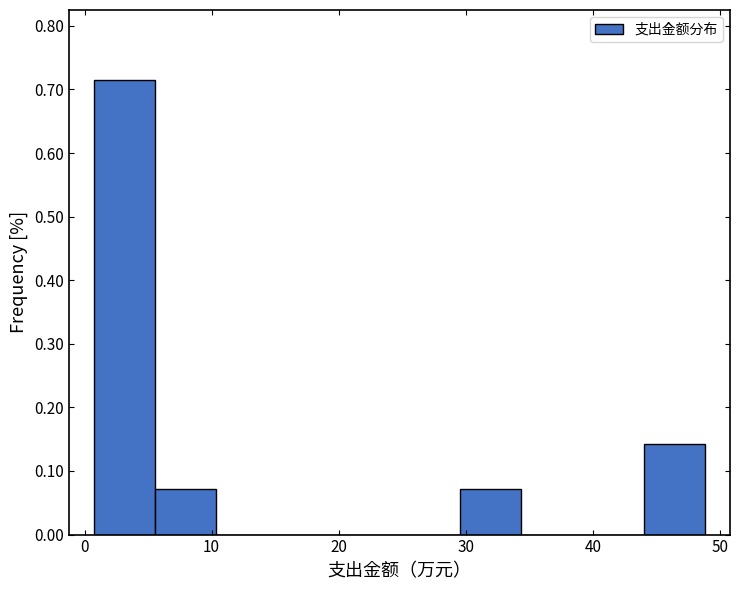

What is the height of the bar covering 44 to 49 on the x-axis? Neither the bar edges nor the heights are printed on the chart, so give them approximately, as read against the axes.

0.14